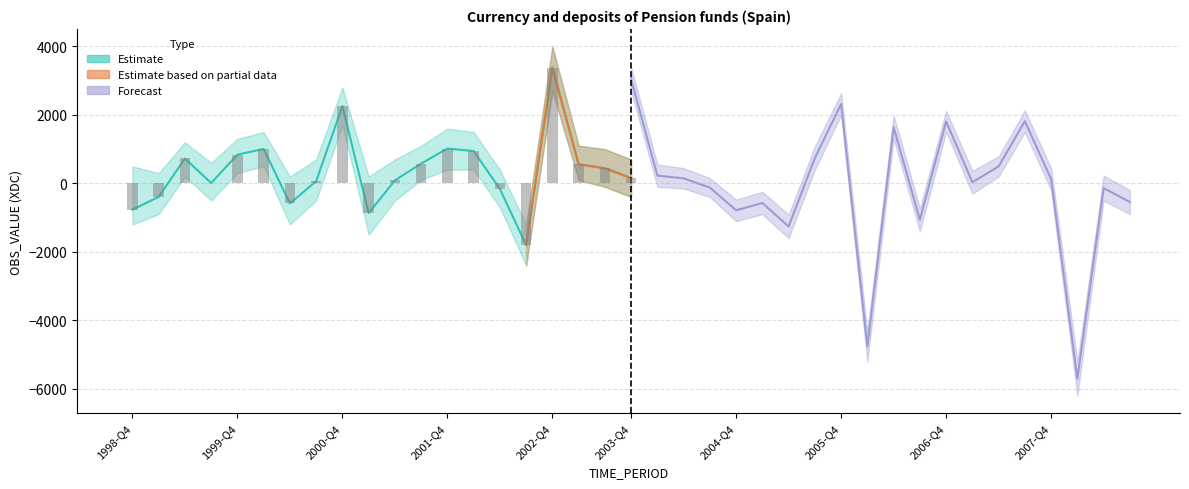

What is the average value?

374